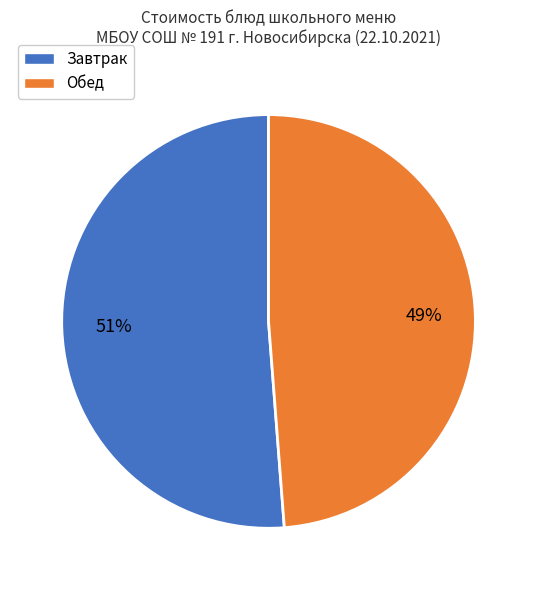

Is there a majority slice in this chart?

Yes